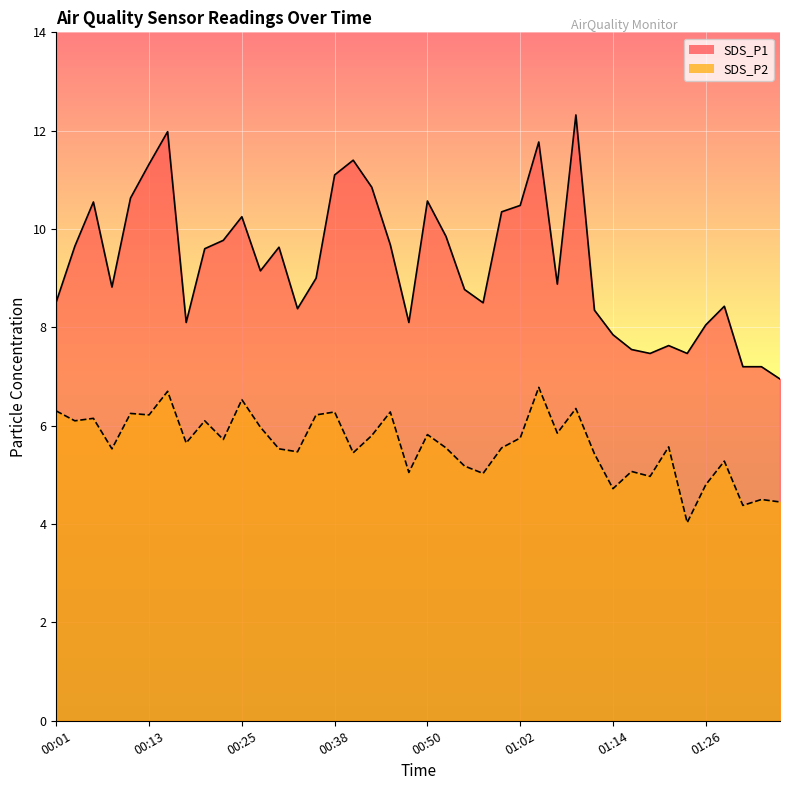

At which label is SDS_P2 closest to 5?

00:57